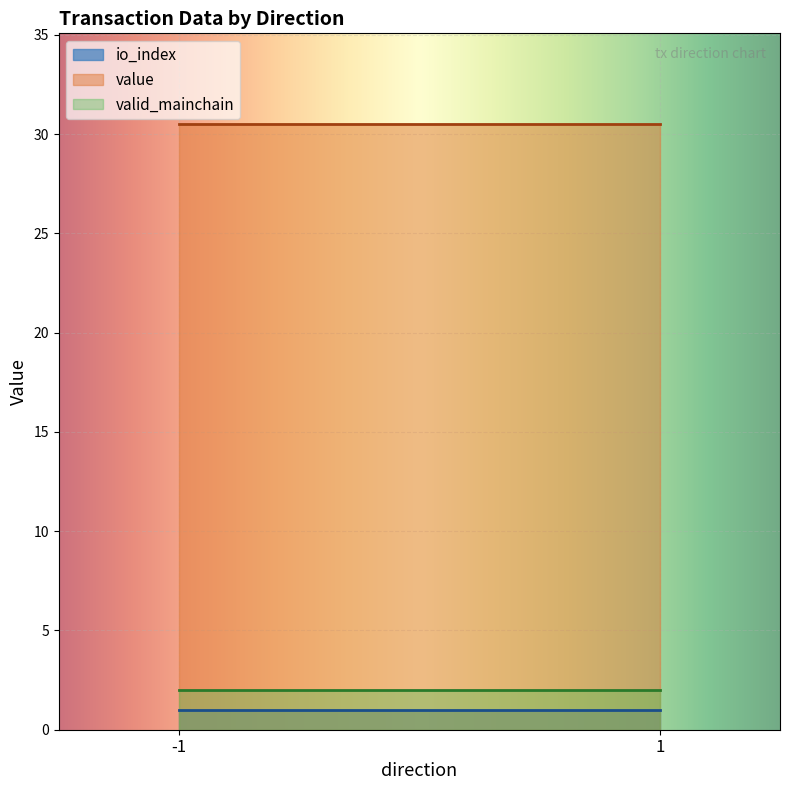

Which series has the largest total across all categories?

value